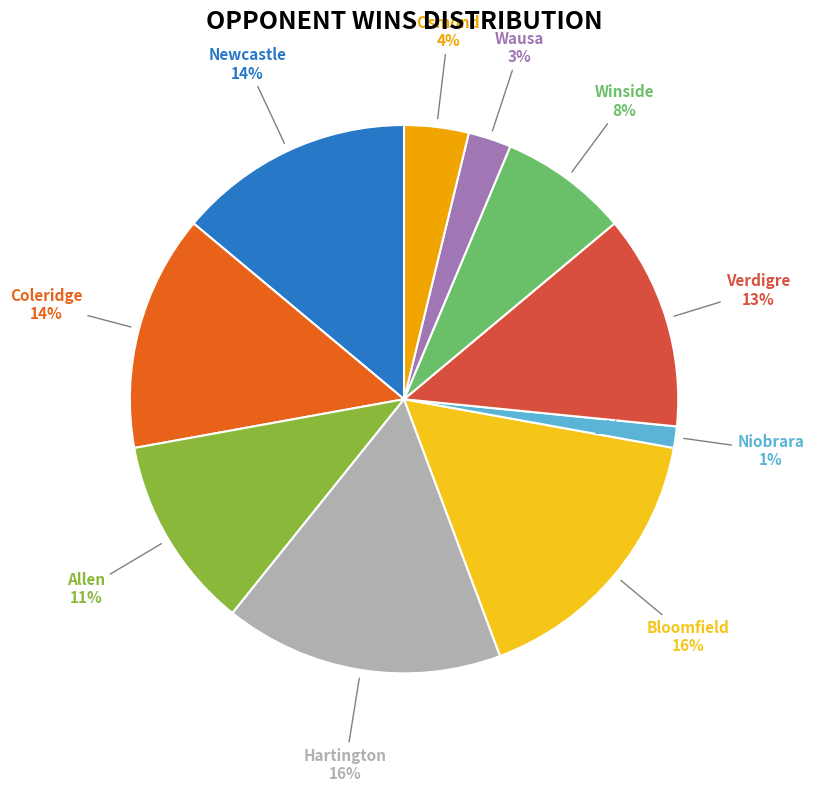

How many slices are in this pie chart?

10